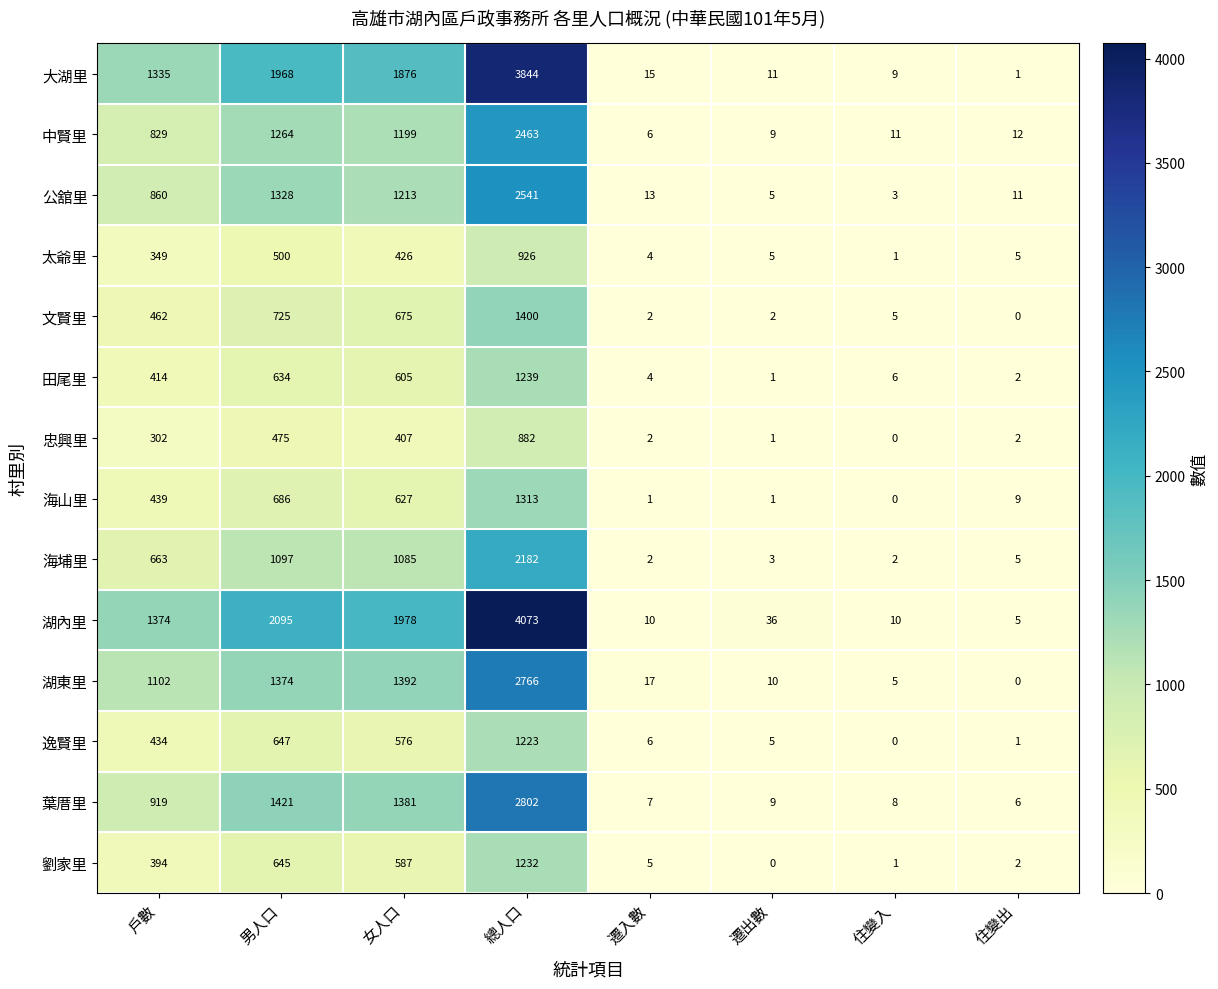

Which label corresponds to the largest value in the chart?

總人口